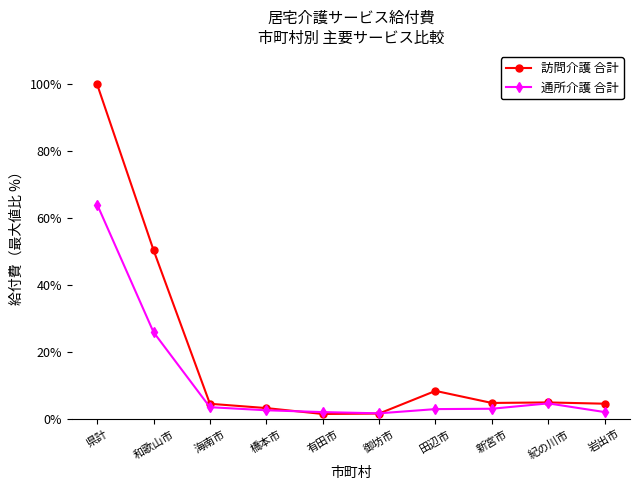

The 訪問介護 合計 series shows 48.7 at 県計. True or false?

False